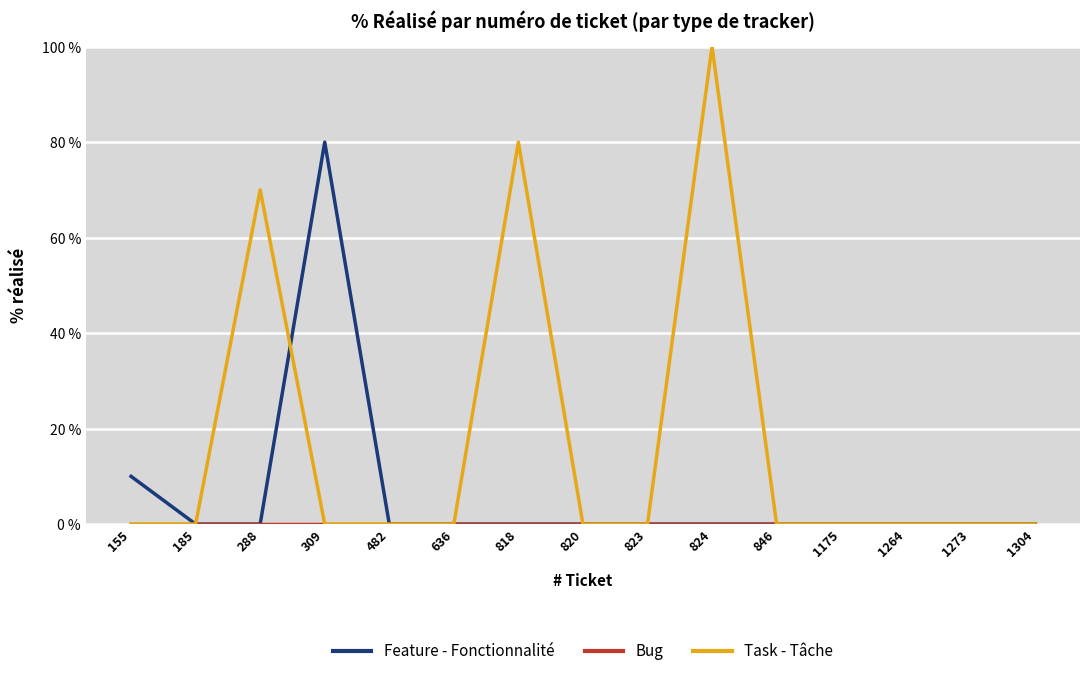

Where is Feature - Fonctionnalité nearest to the value 40?

155